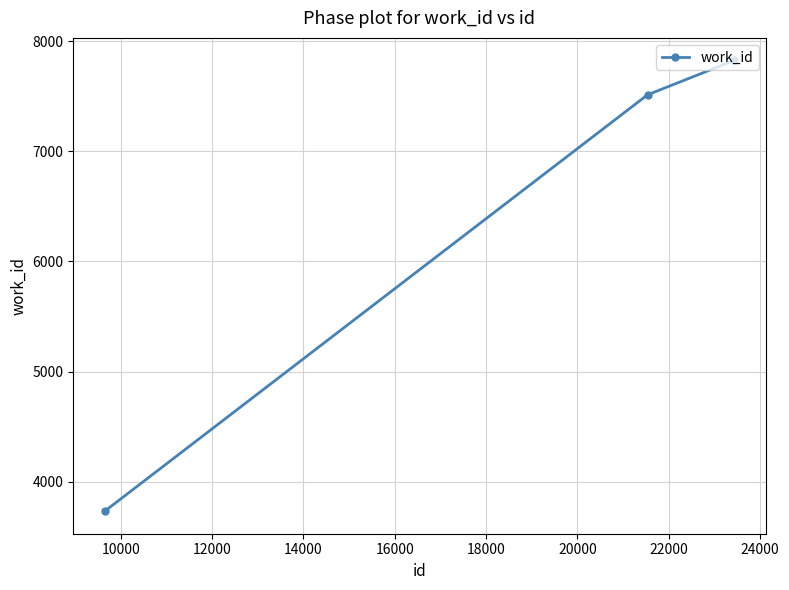

What is the maximum value shown in the chart?

7824